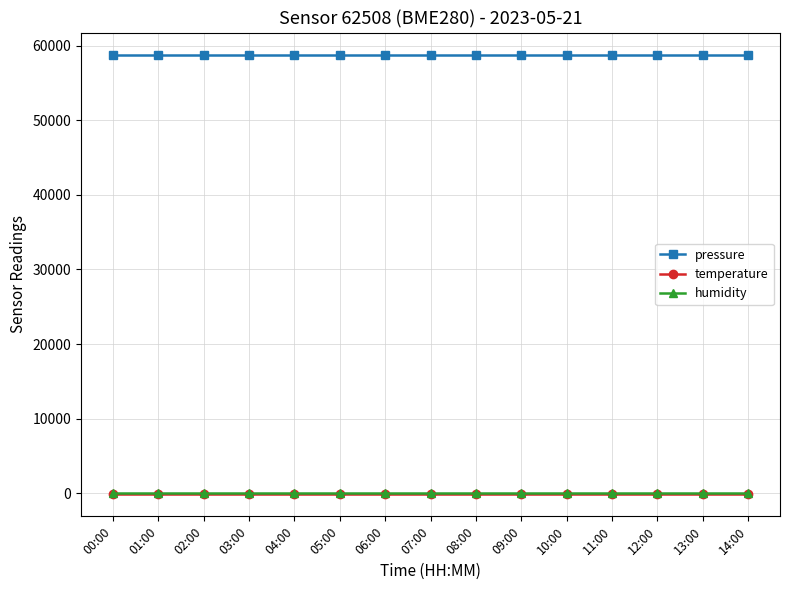

The value of pressure at 13:00 is 23629.0. True or false?

False